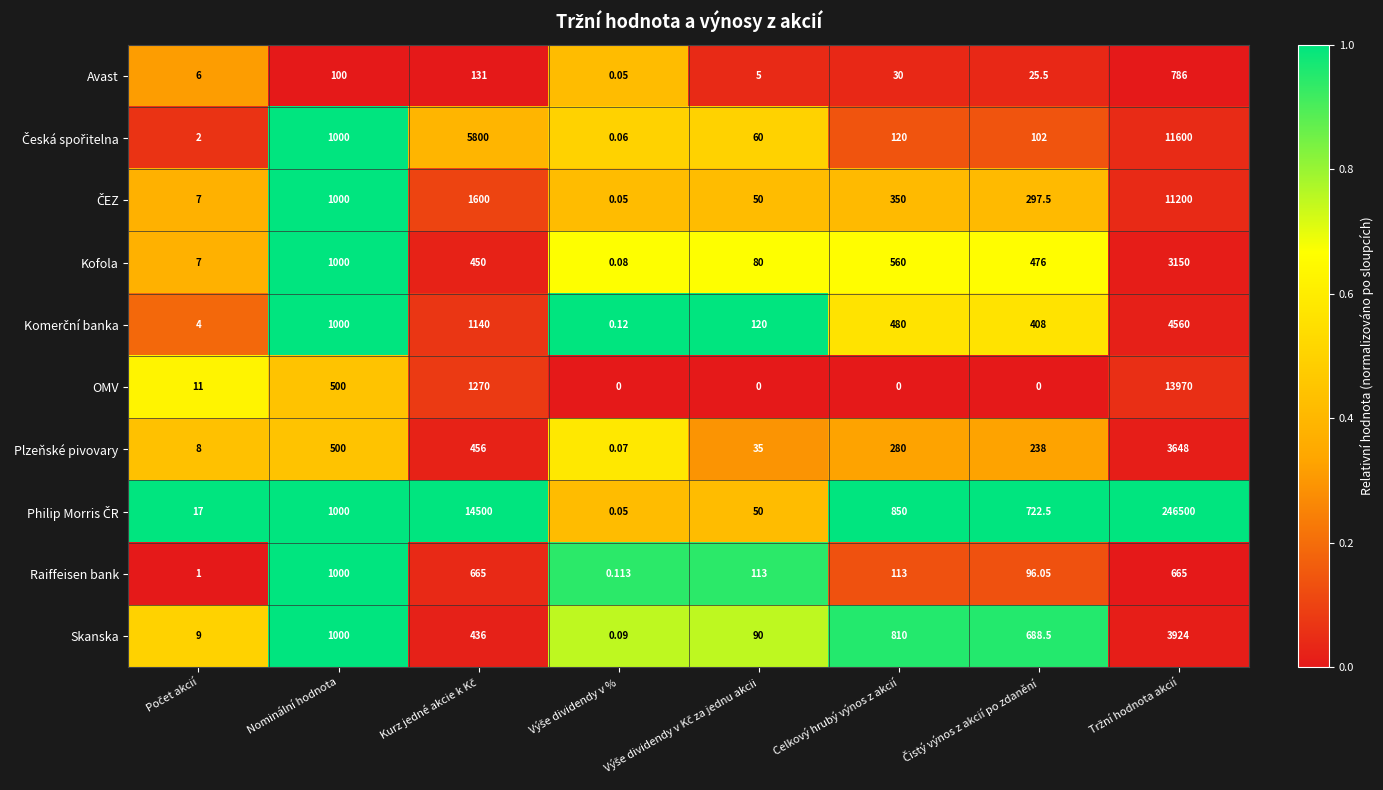

How many series are shown in this chart?

10